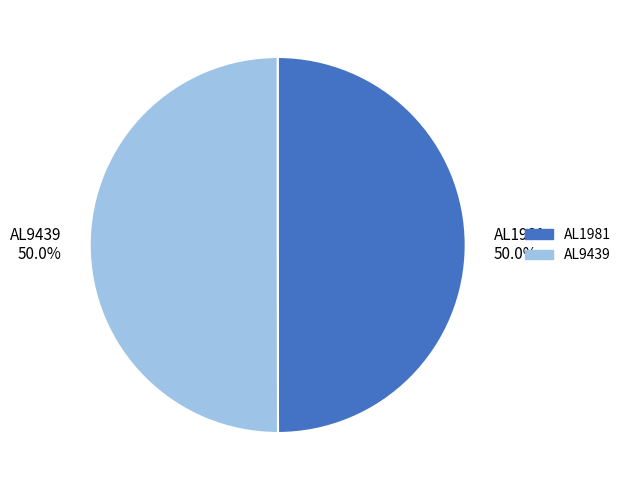

What portion of the pie excludes AL1981 50.0%?

50.0%